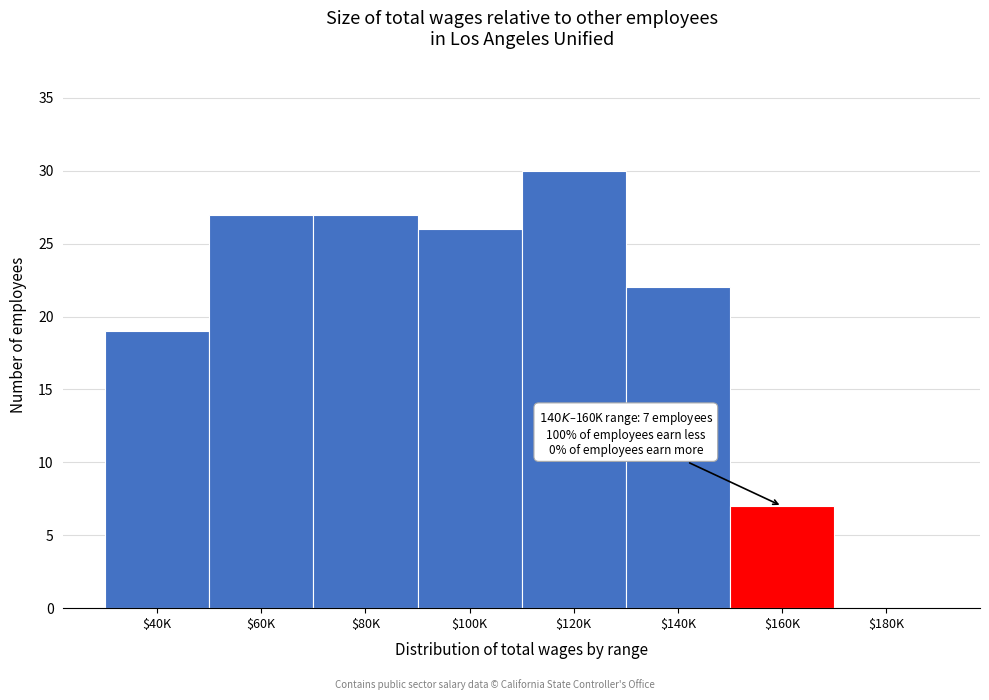

At which label is the value closest to 15?

$40K